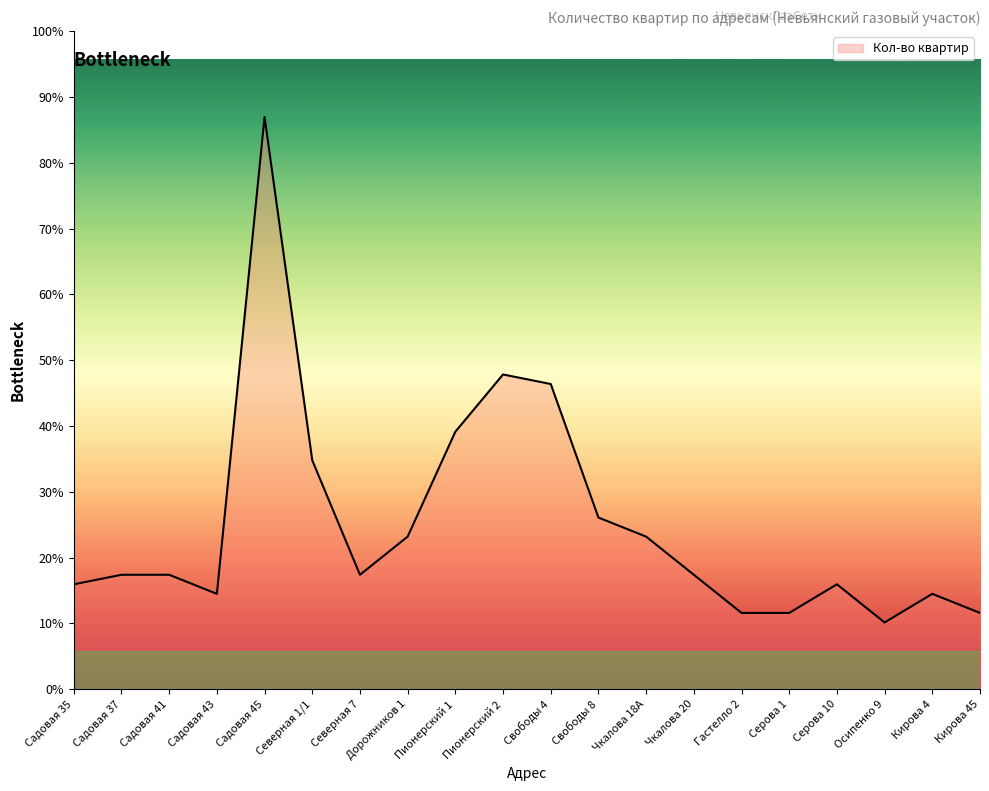

Does the chart have visible grid lines?

No